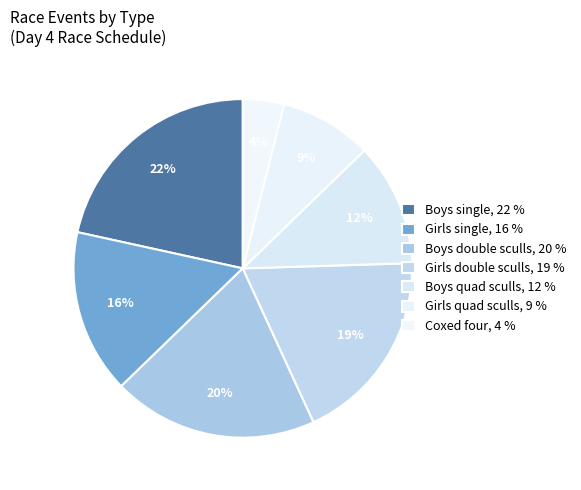

Count the number of slices in the pie.

7